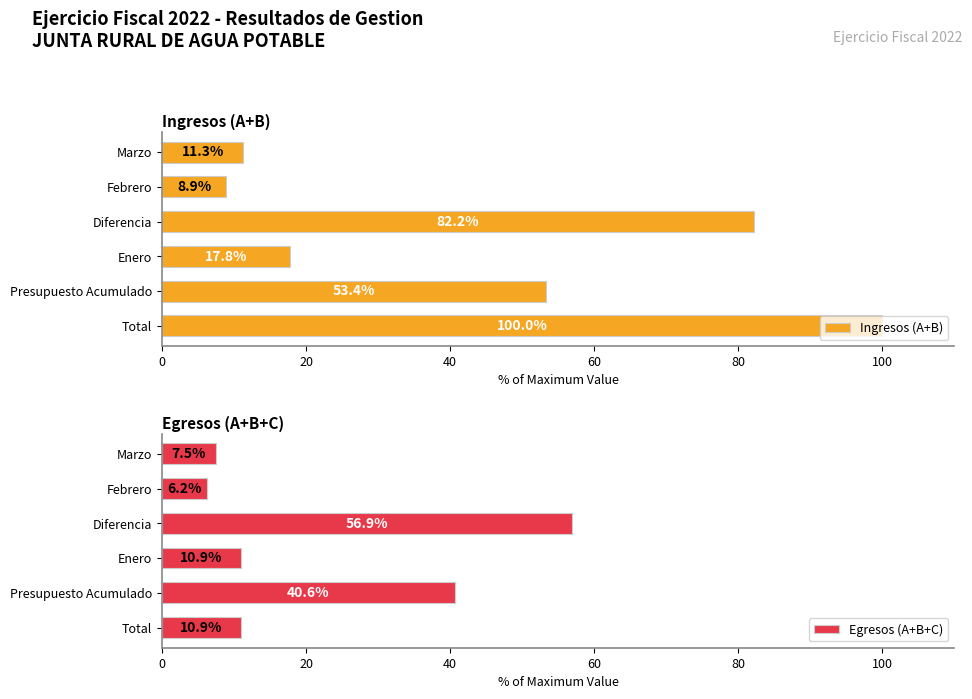

Which series has the largest total across all categories?

Ingresos (A+B)